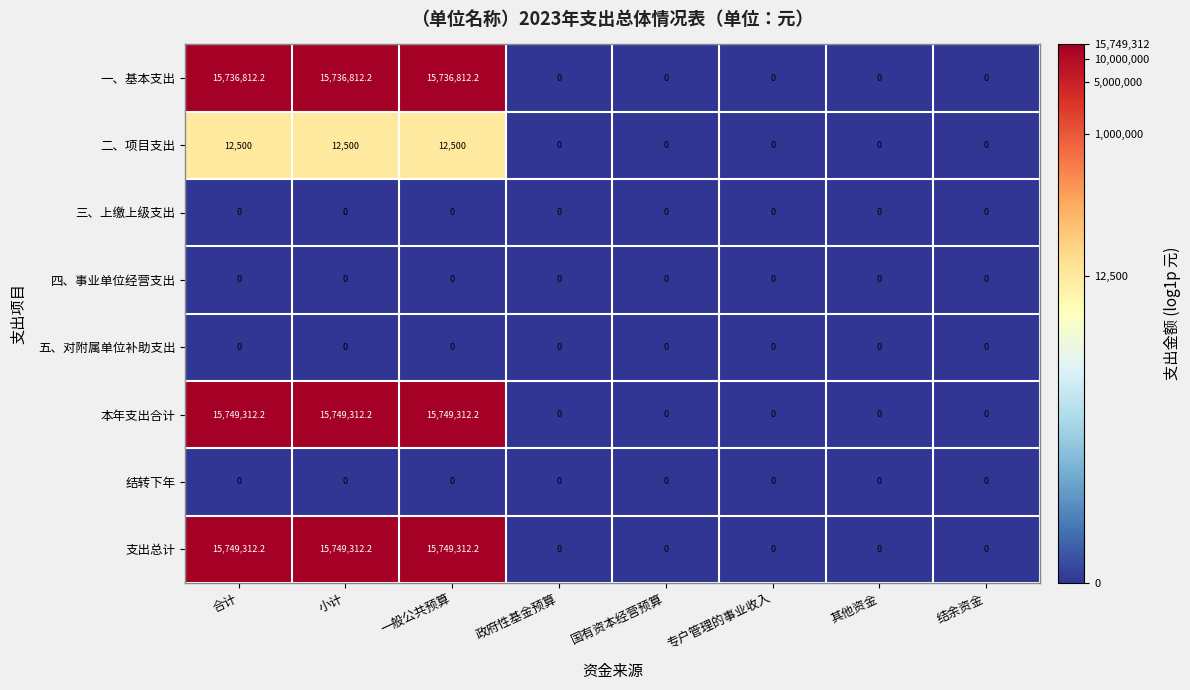

What value does the 一、基本支出 series have at 合计?

15736812.2